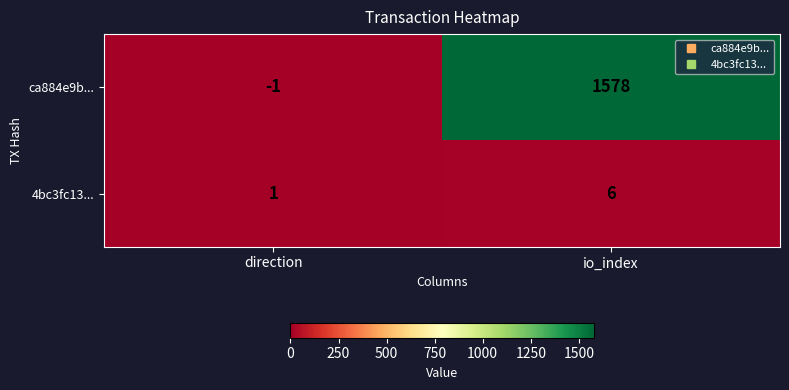

At which category does the chart reach its peak across all series?

io_index